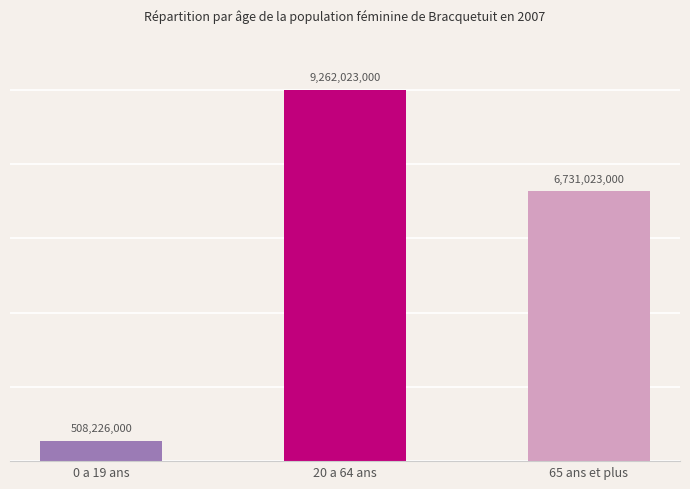

What is the sum of all values?

16501272000